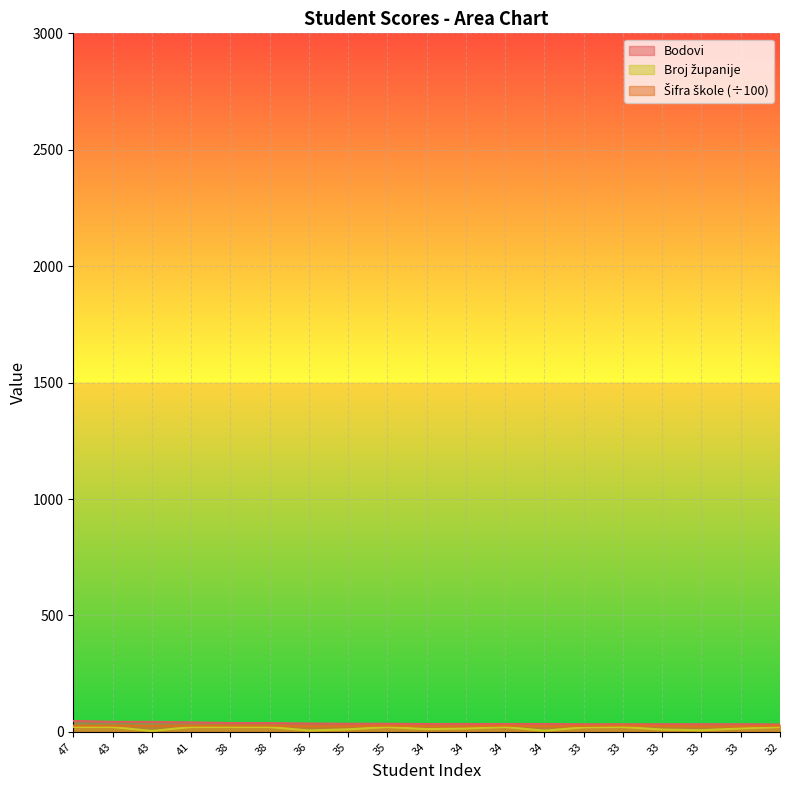

The Šifra škole series shows 27.0 at 32. True or false?

True